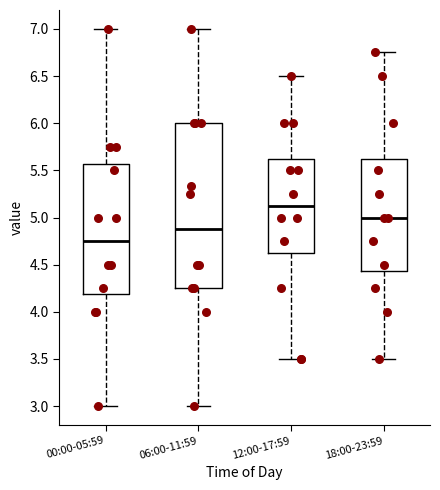

Which box is the tallest, from its lower edge to its upper edge?

06:00-11:59